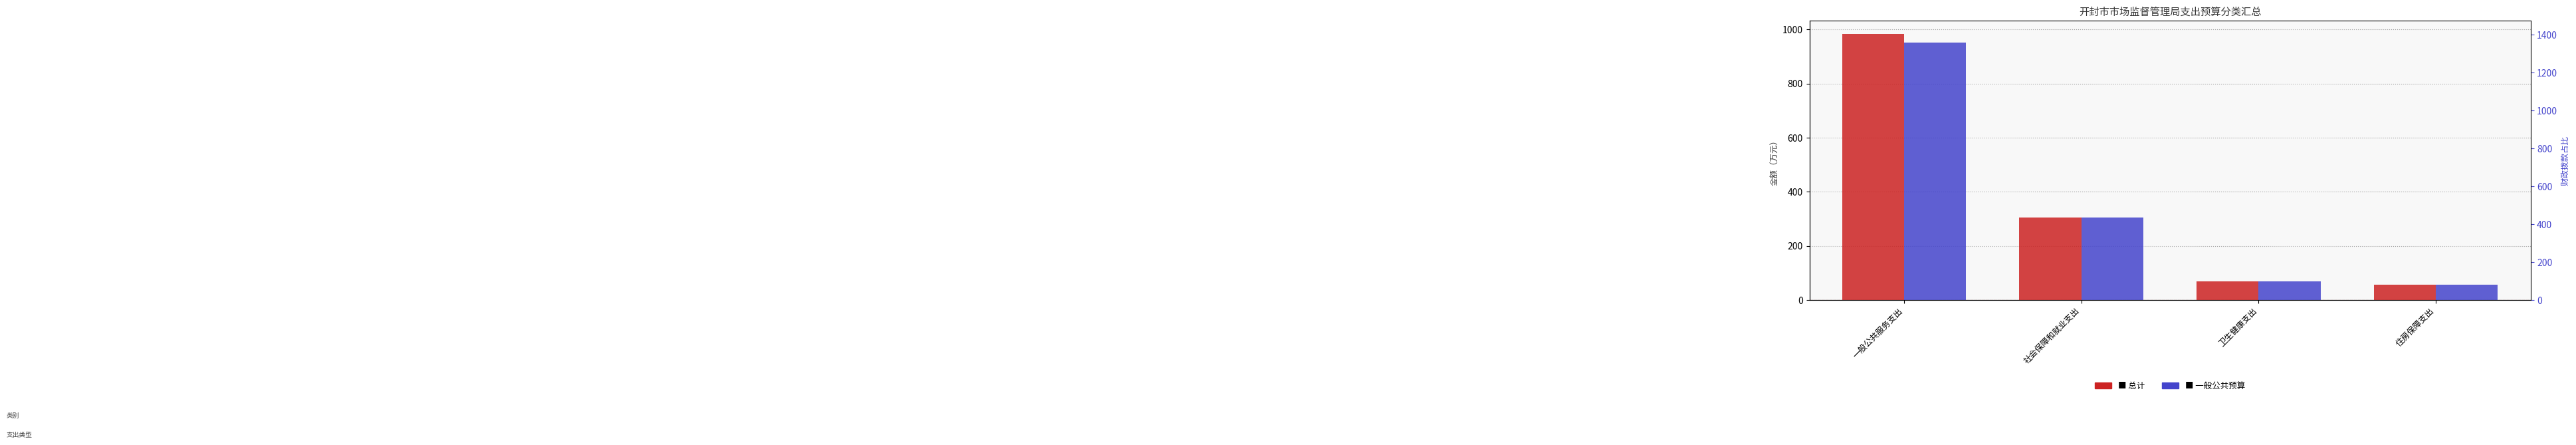

Which has a higher value, 卫生健康支出 or 社会保障和就业支出?

社会保障和就业支出